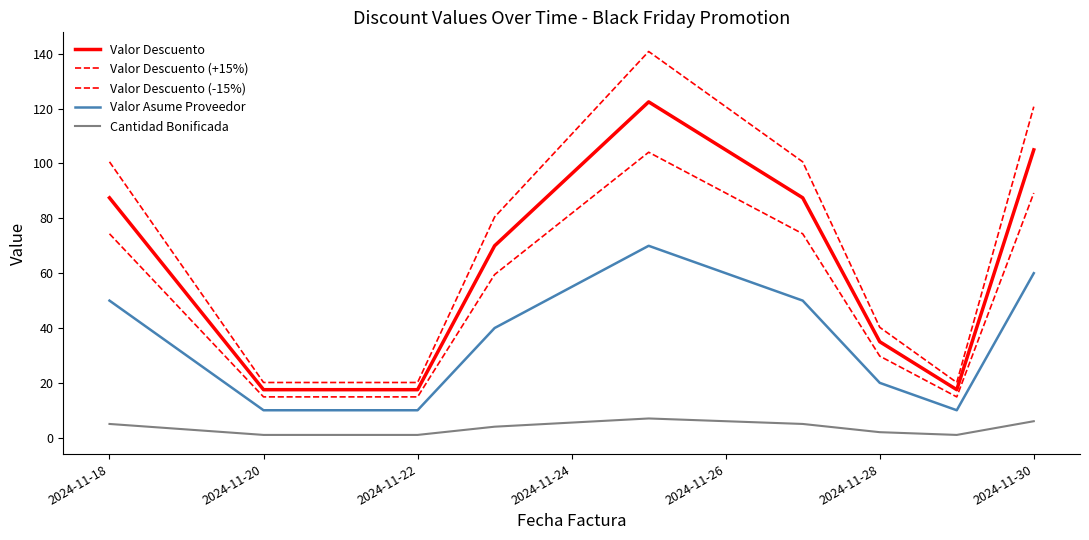

True or false: Valor Asume Proveedor has more than 2 points higher than both neighbors.

False